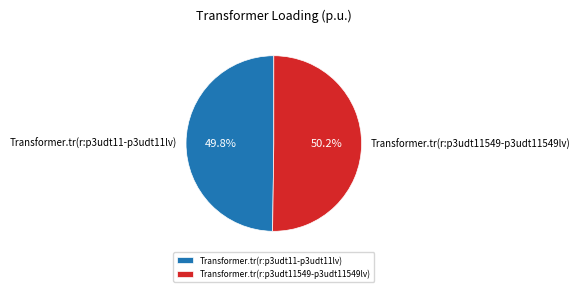

What is the ratio of the value at Transformer.tr(r:p3udt11-p3udt11lv) to the value at Transformer.tr(r:p3udt11549-p3udt11549lv)?

1.0